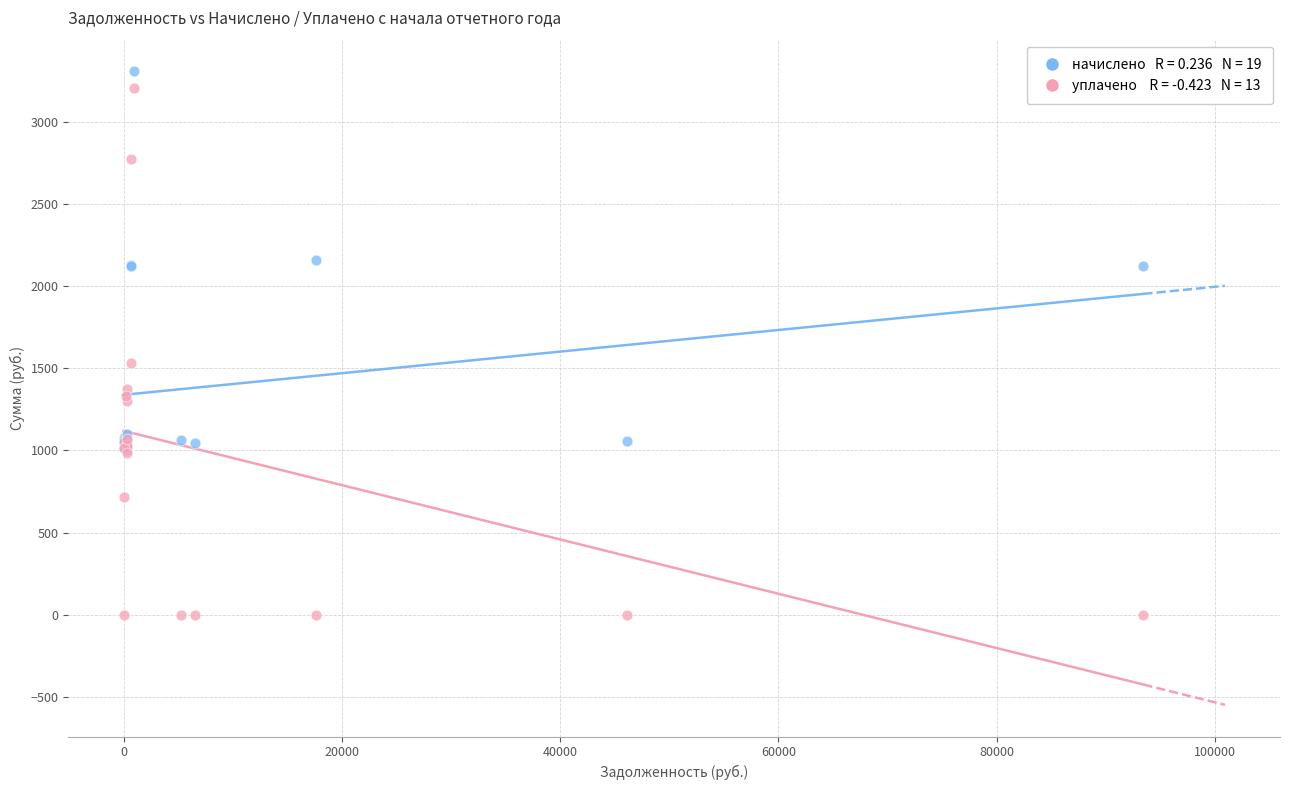

Across all series, what Y value is closest to 1652?

1533.0